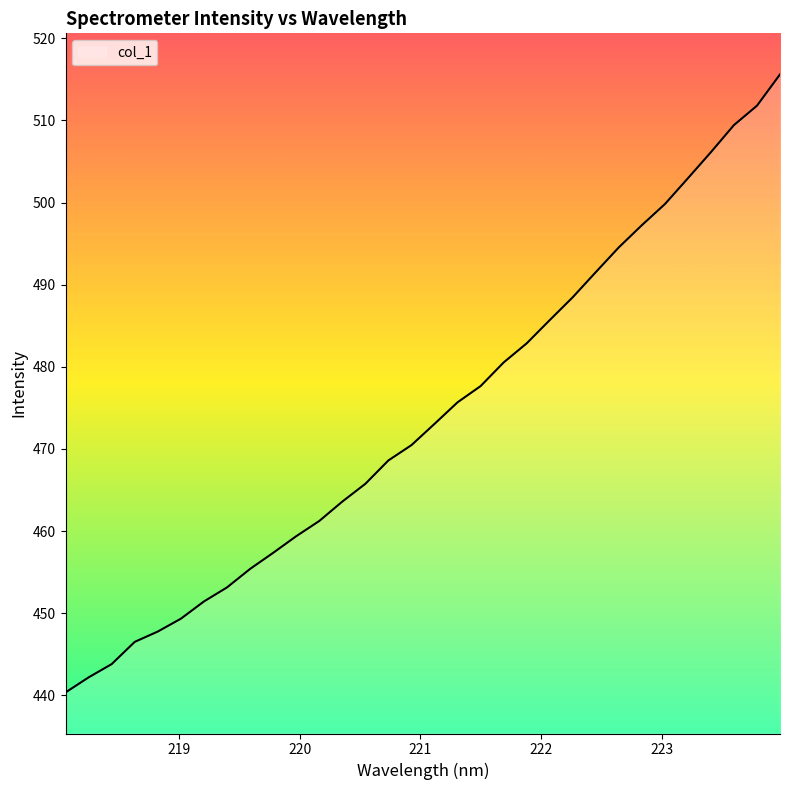

What is the difference between the maximum and minimum values?

75.2